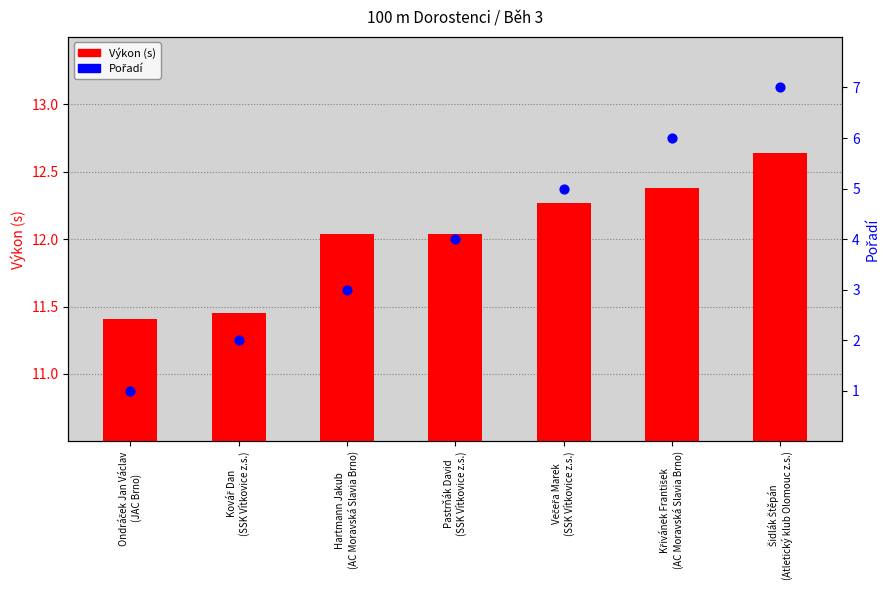

Which series has the widest spread of Y values?

Pořadí